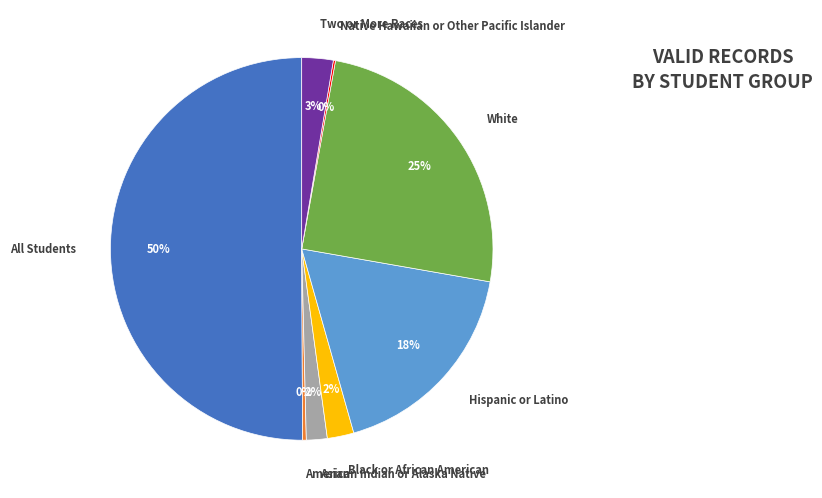

Which category accounts for the majority?

All Students